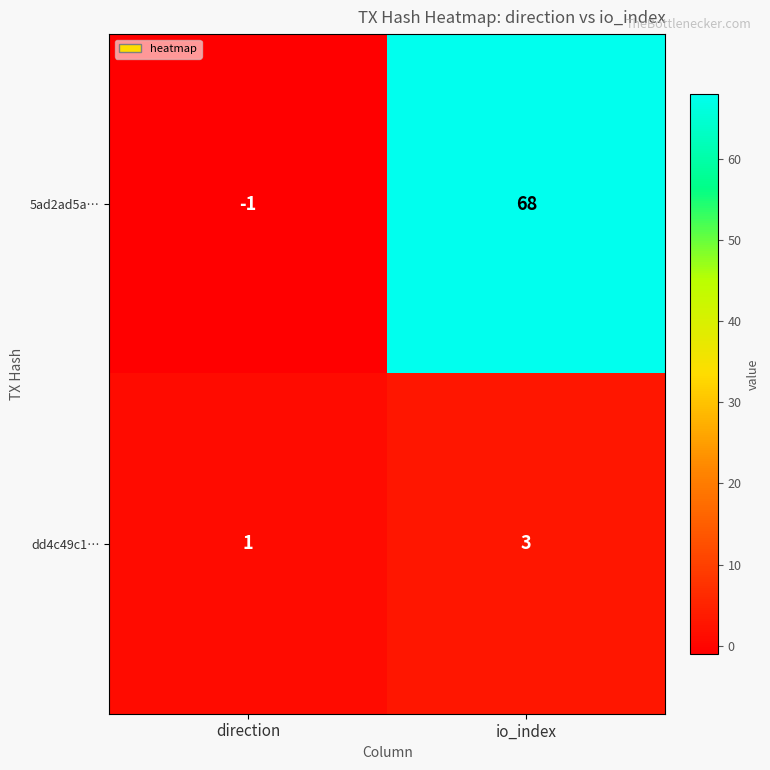

How many data points does each series have?

2